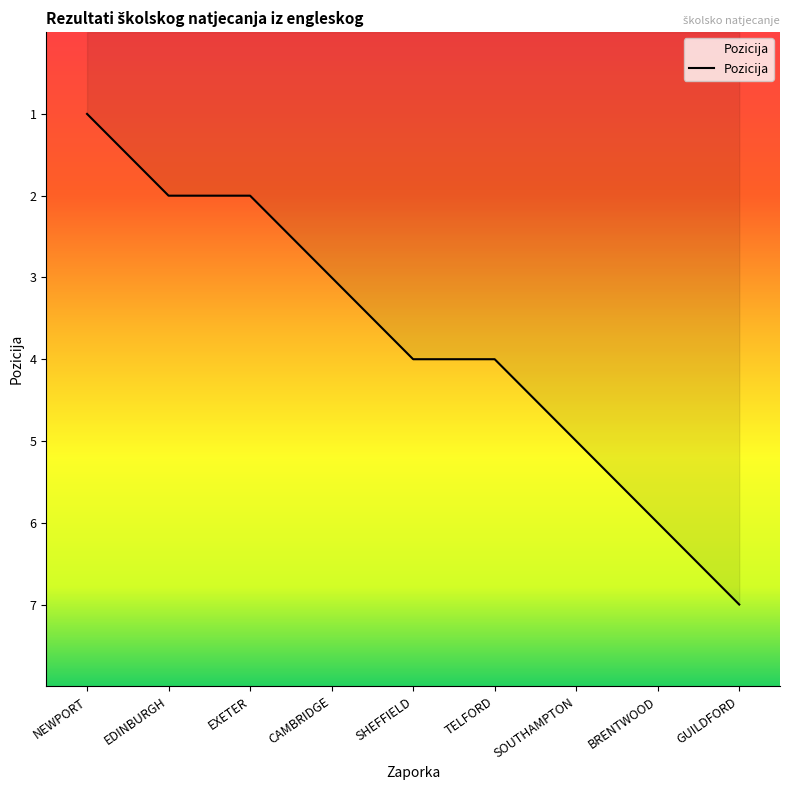

What is the difference between the maximum and minimum values?

6